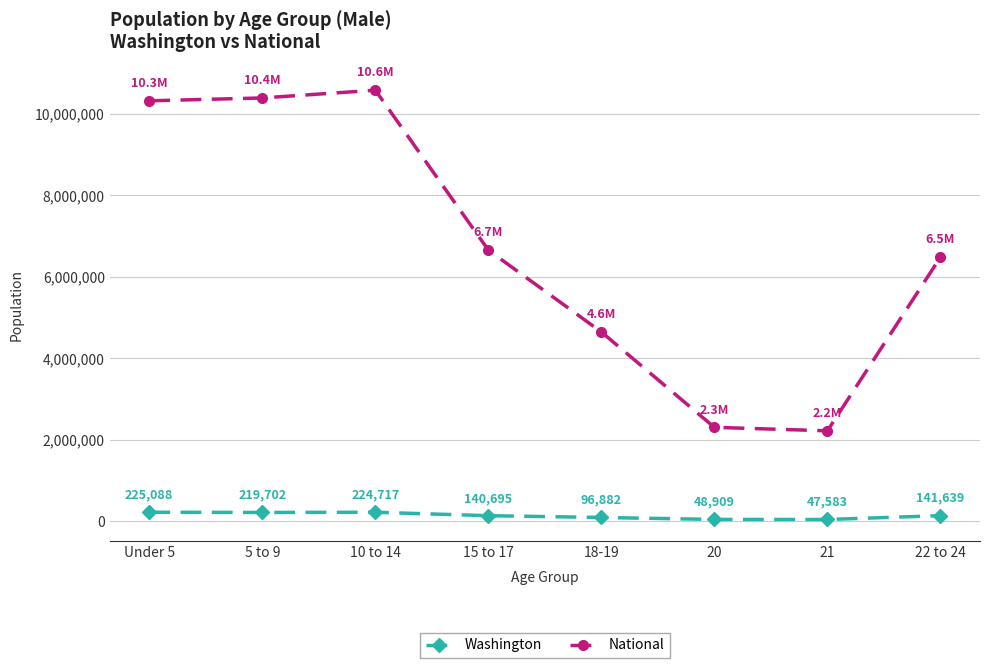

Count the number of data series in this chart.

2